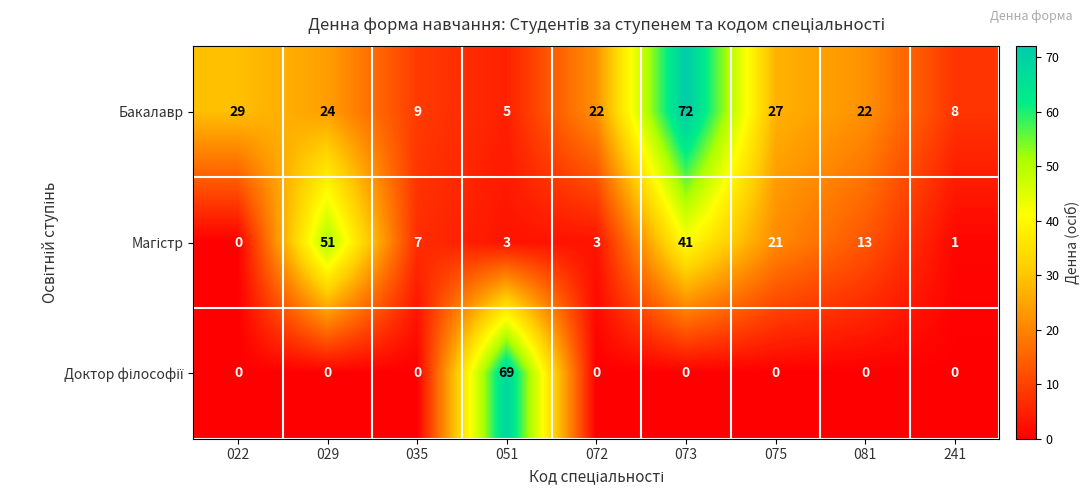

At which category does the chart reach its peak across all series?

073